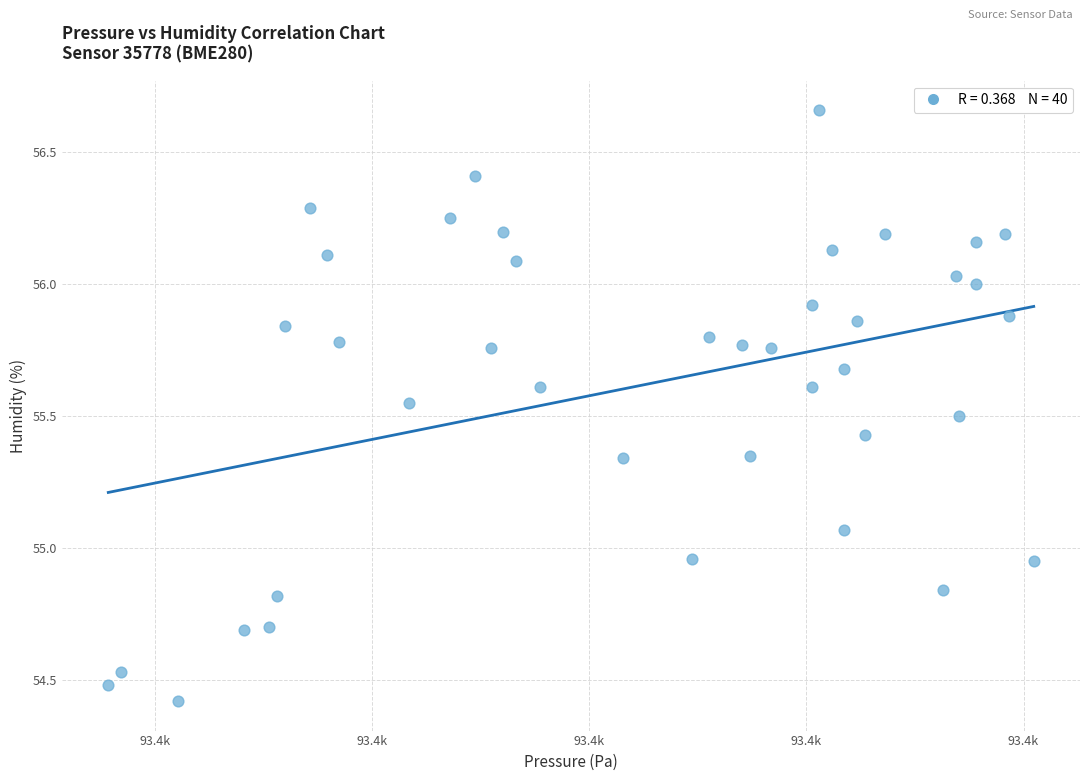

What is the range of Y values (max minus min)?

2.2